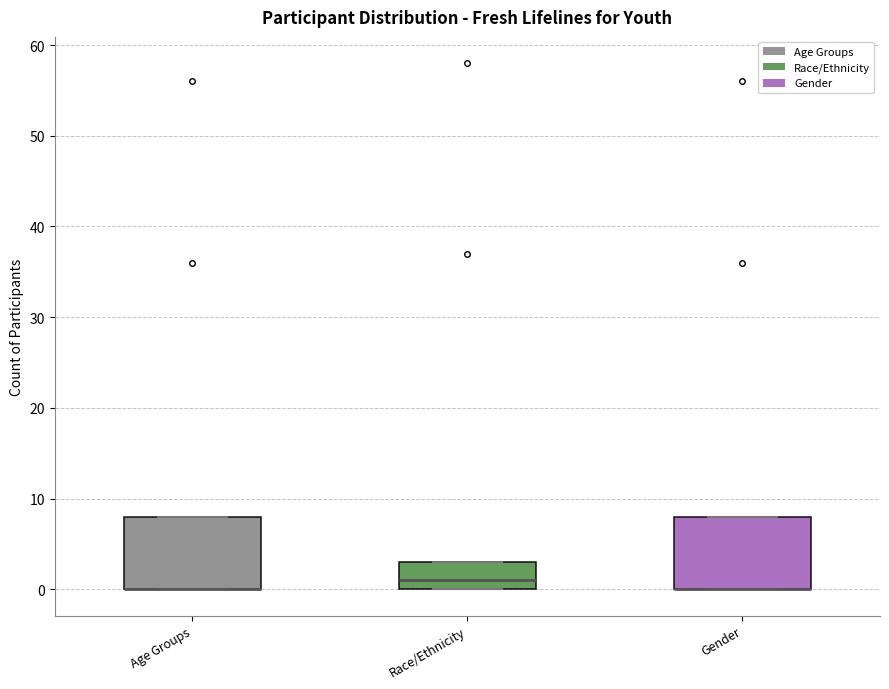

Reading left to right, read every box against the y-axis: the position of its median line, the range the box covers, and the ends of its whiskers. The values are not printed on the chart, so give them approximately, as read against the axis.

Age Groups: median 0 (drawn on the box's lower edge), box 0 to 8, whiskers 0 to 8
Race/Ethnicity: median 1, box 0 to 3, whiskers 0 to 3
Gender: median 0 (drawn on the box's lower edge), box 0 to 8, whiskers 0 to 8